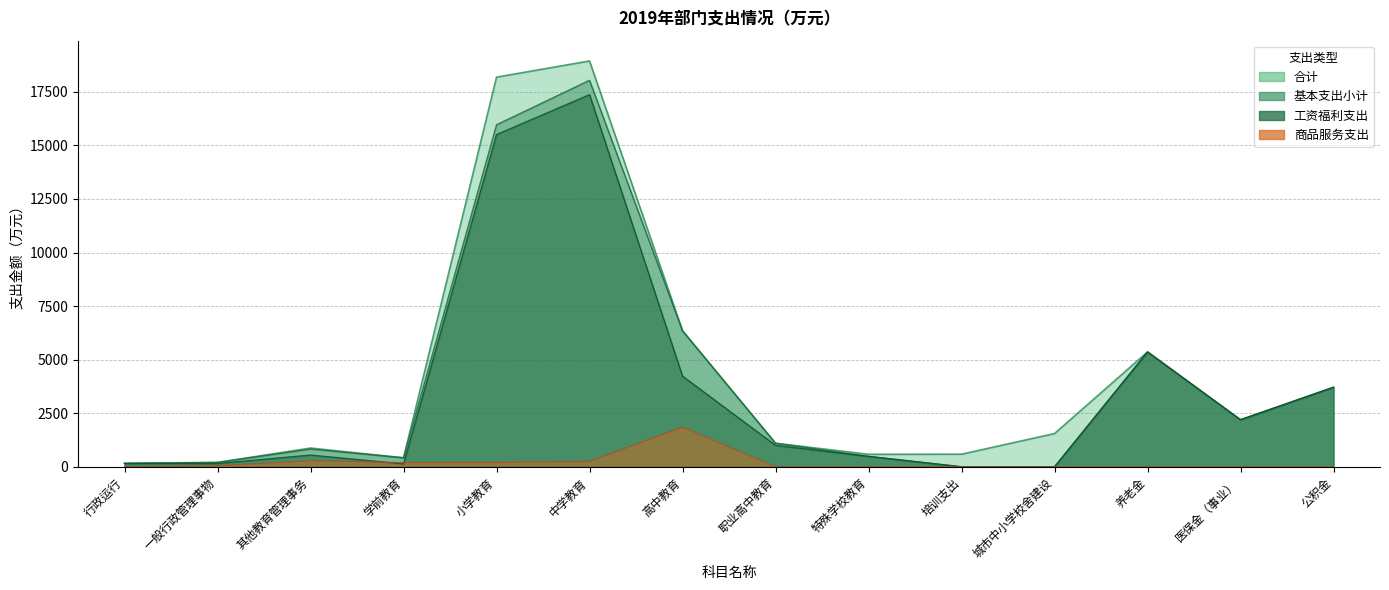

What is the average value of the 基本支出小计 series?

3914.0